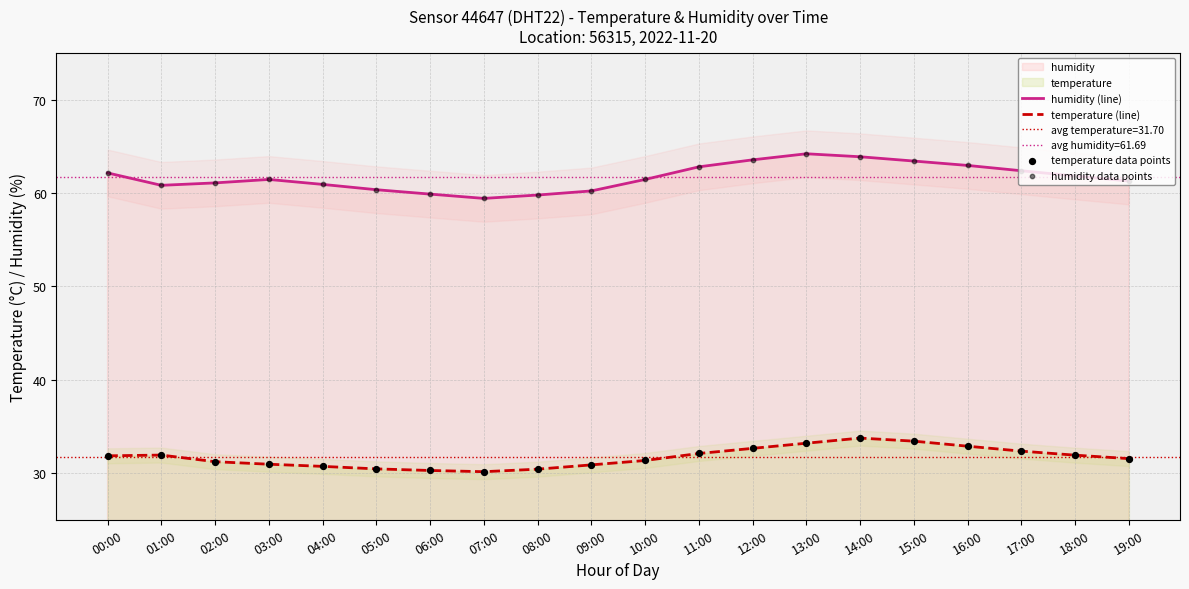

At which category is the sum across all series the highest?

14:00